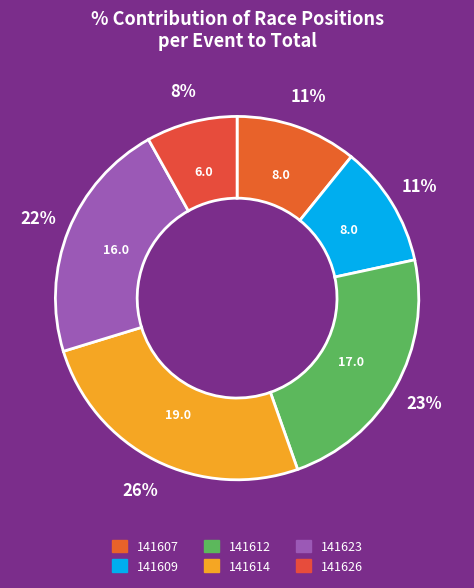

What portion of the pie excludes 141607?

89.2%